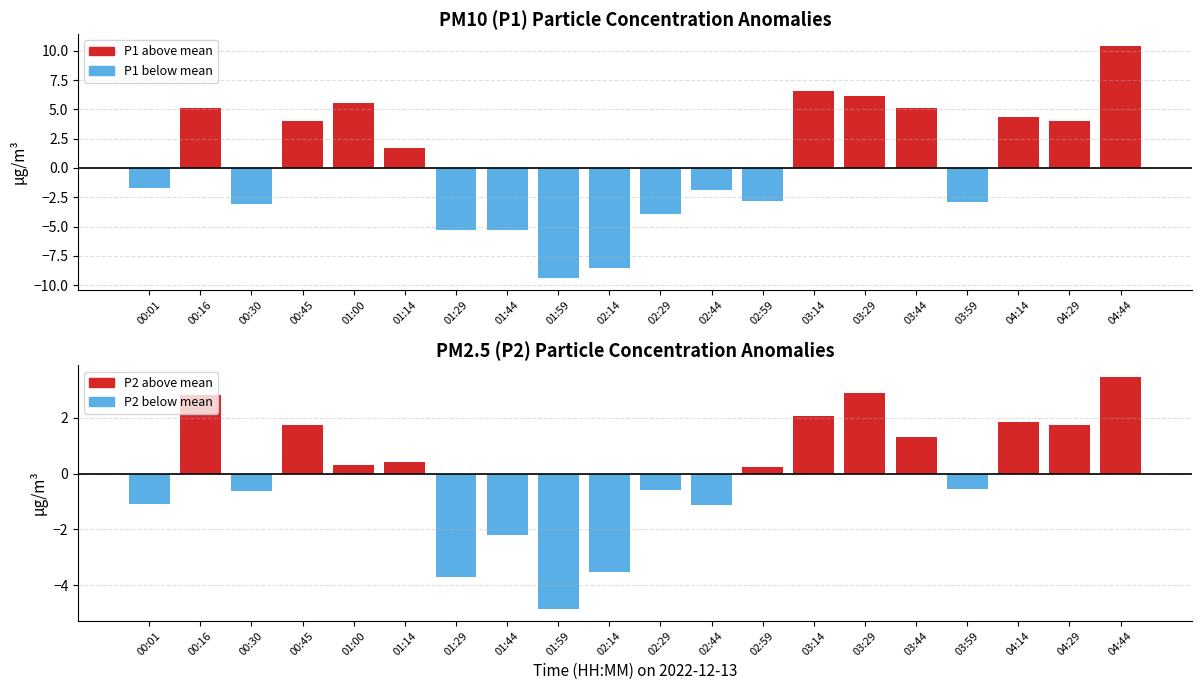

Which series has the widest spread of values?

P1 (above mean)